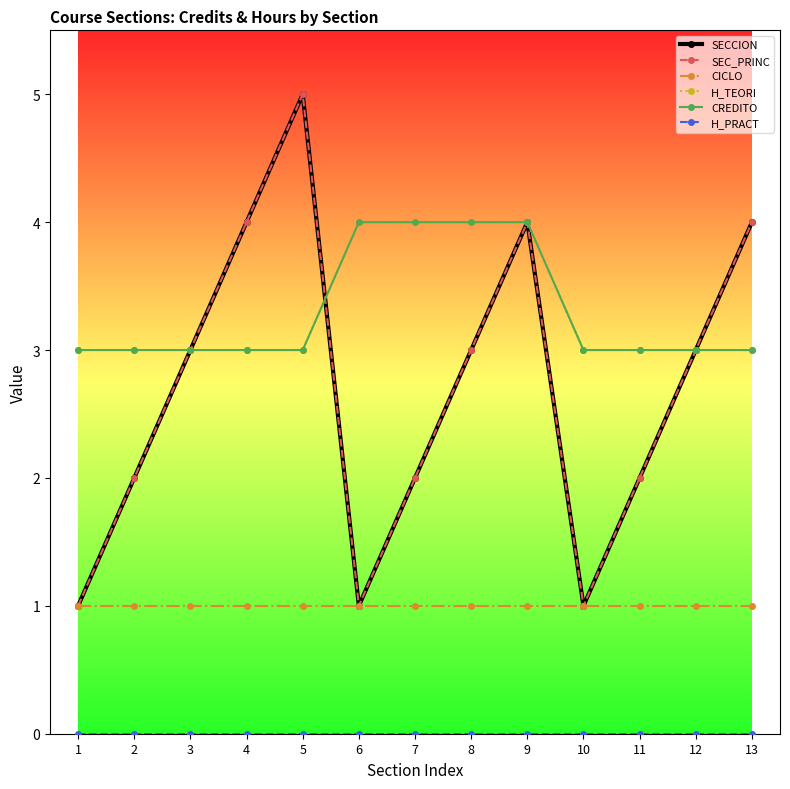

Which category has the highest value in the CREDITO series?

6